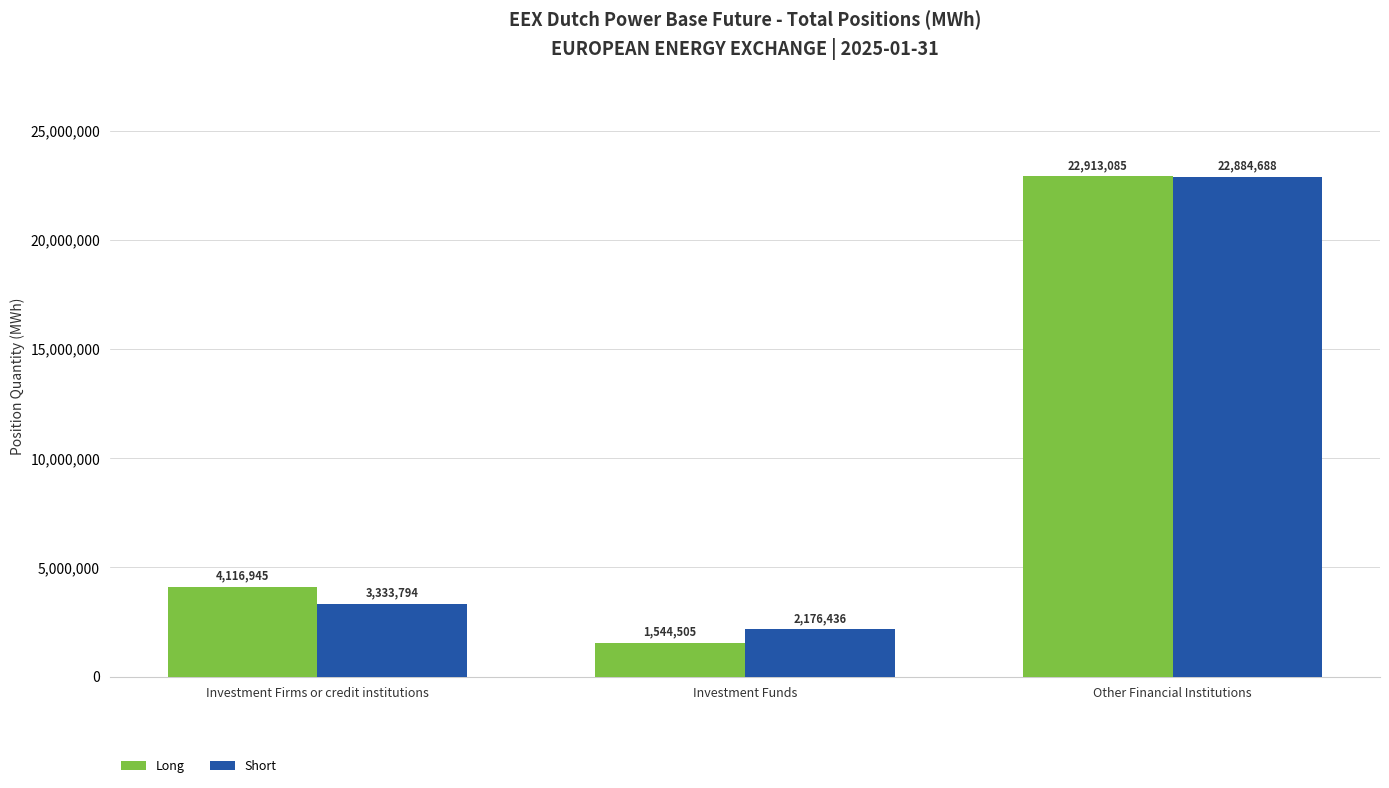

What is the approximate value of Short at Investment Firms or credit institutions?

3333794